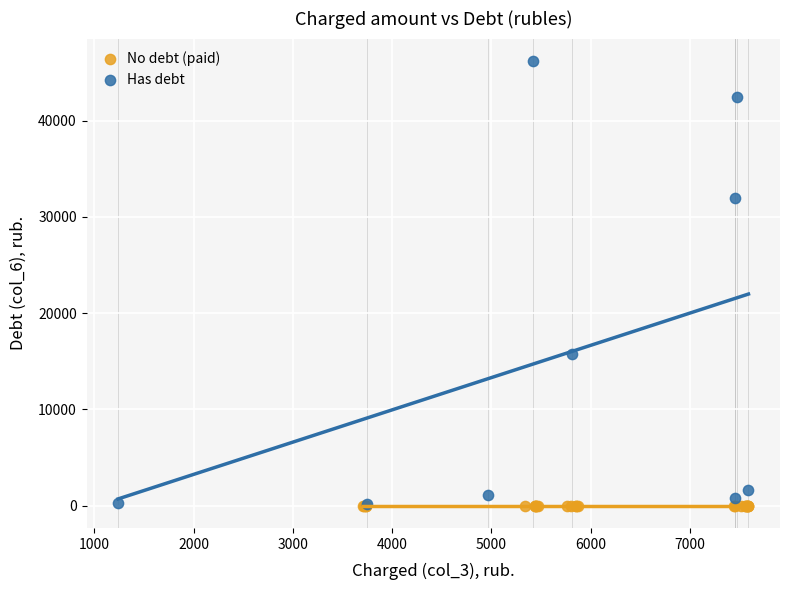

Which series reaches the maximum Y coordinate?

Has debt